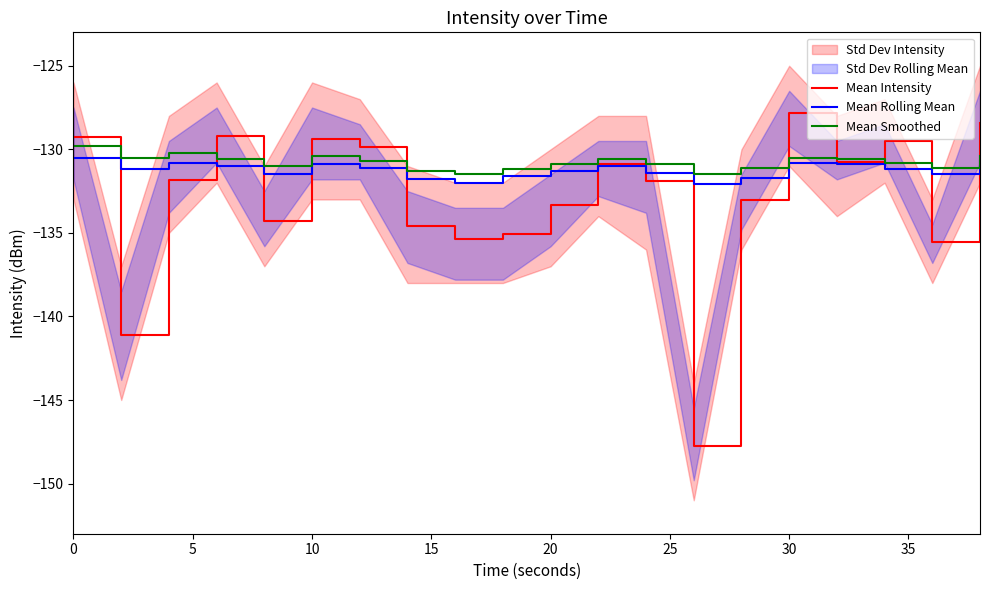

Reading right to left, what are all the values shown in this chart?

Mean Intensity: -128.4	-135.5	-129.5	-130.7	-127.8	-133.1	-147.8	-131.9	-130.9	-133.3	-135.1	-135.3	-134.6	-129.9	-129.4	-134.3	-129.2	-131.9	-141.1	-129.2
Mean Rolling Mean: -130.7	-131.5	-131.2	-130.9	-130.8	-131.7	-132.1	-131.4	-131.0	-131.3	-131.6	-132.0	-131.8	-131.1	-130.9	-131.5	-131.0	-130.8	-131.2	-130.5
Mean Smoothed: -130.4	-131.1	-130.8	-130.6	-130.5	-131.1	-131.5	-130.9	-130.6	-130.9	-131.2	-131.5	-131.3	-130.7	-130.4	-131.0	-130.6	-130.2	-130.5	-129.8